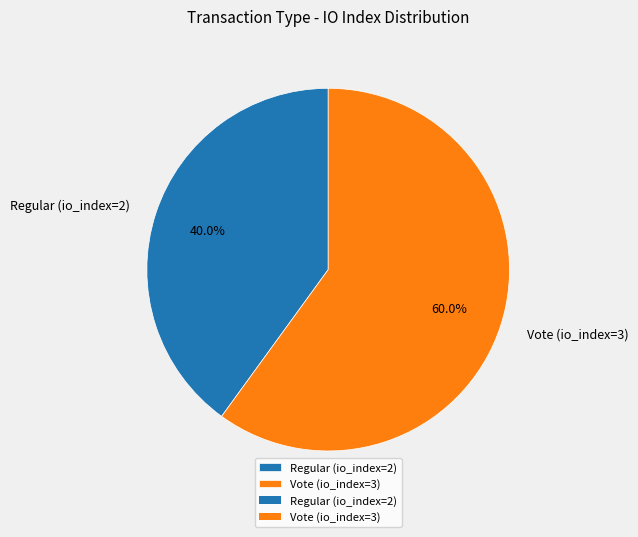

Which slice represents more than half of the pie?

Vote (io_index=3)